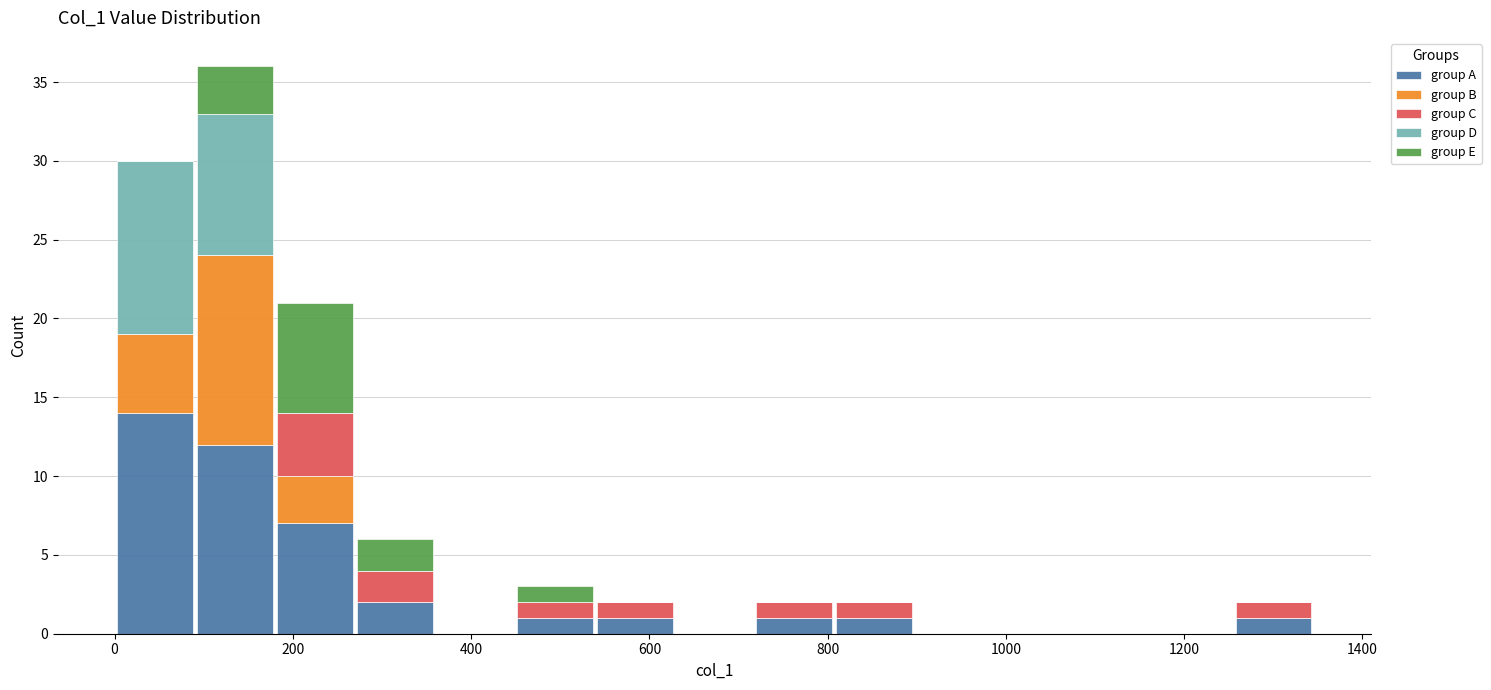

Which range on the x-axis has the tallest stacked bar (by total height)?

100 to 180